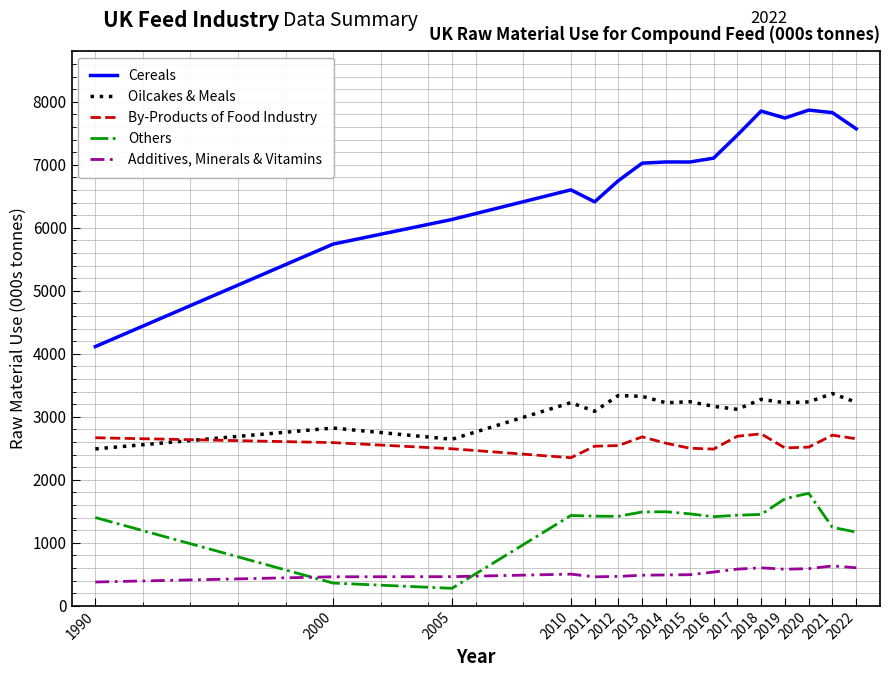

At which category does the chart reach its minimum across all series?

2005